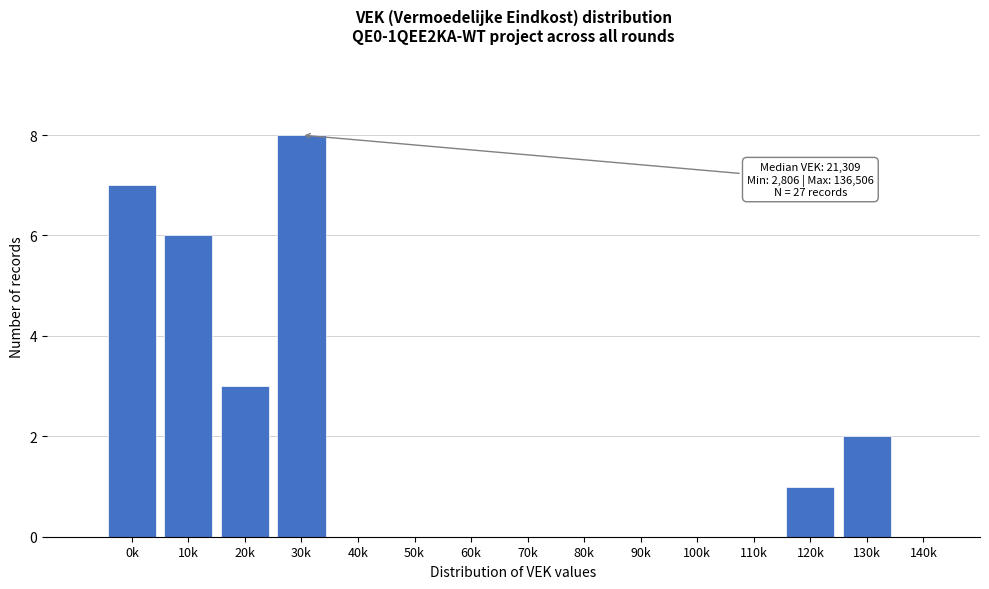

Reading right to left, transcribe all the data shown in this chart.

140k=0	130k=2	120k=1	110k=0	100k=0	90k=0	80k=0	70k=0	60k=0	50k=0	40k=0	30k=8	20k=3	10k=6	0k=7